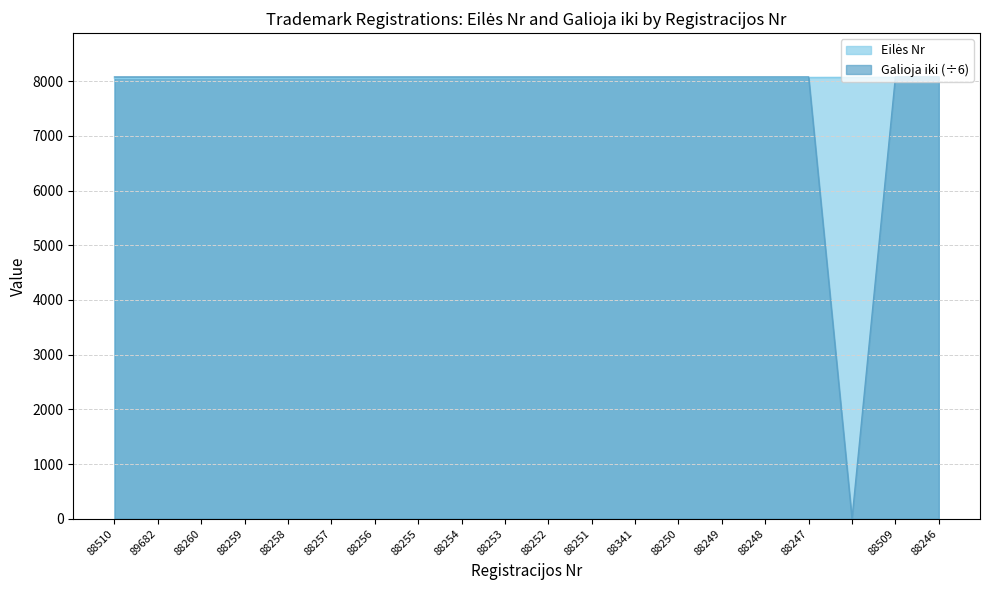

How many data points in Eilės Nr are above 8061?

9